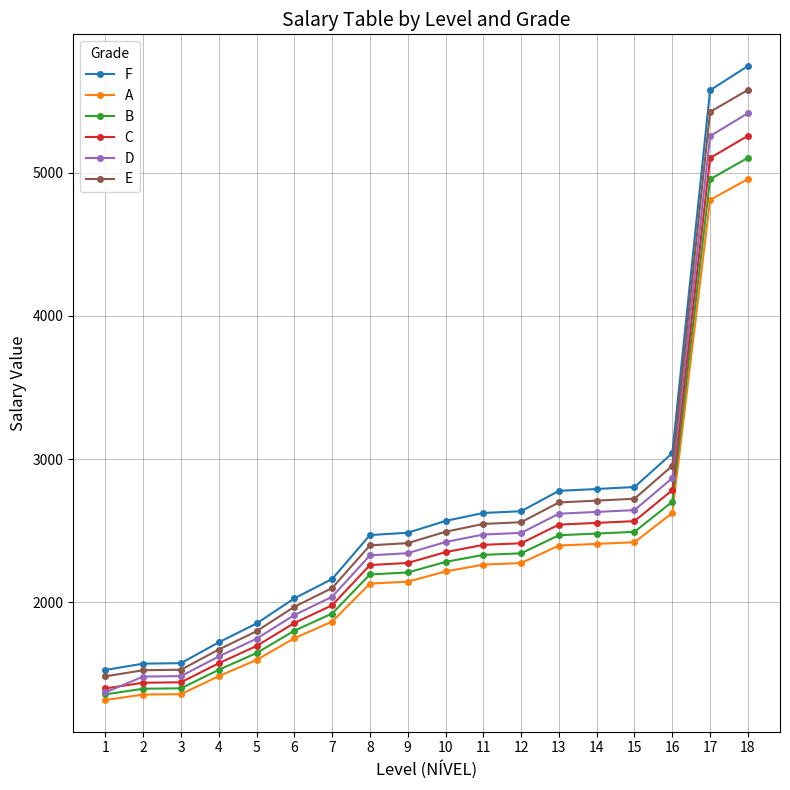

Count the number of categories in the chart.

18